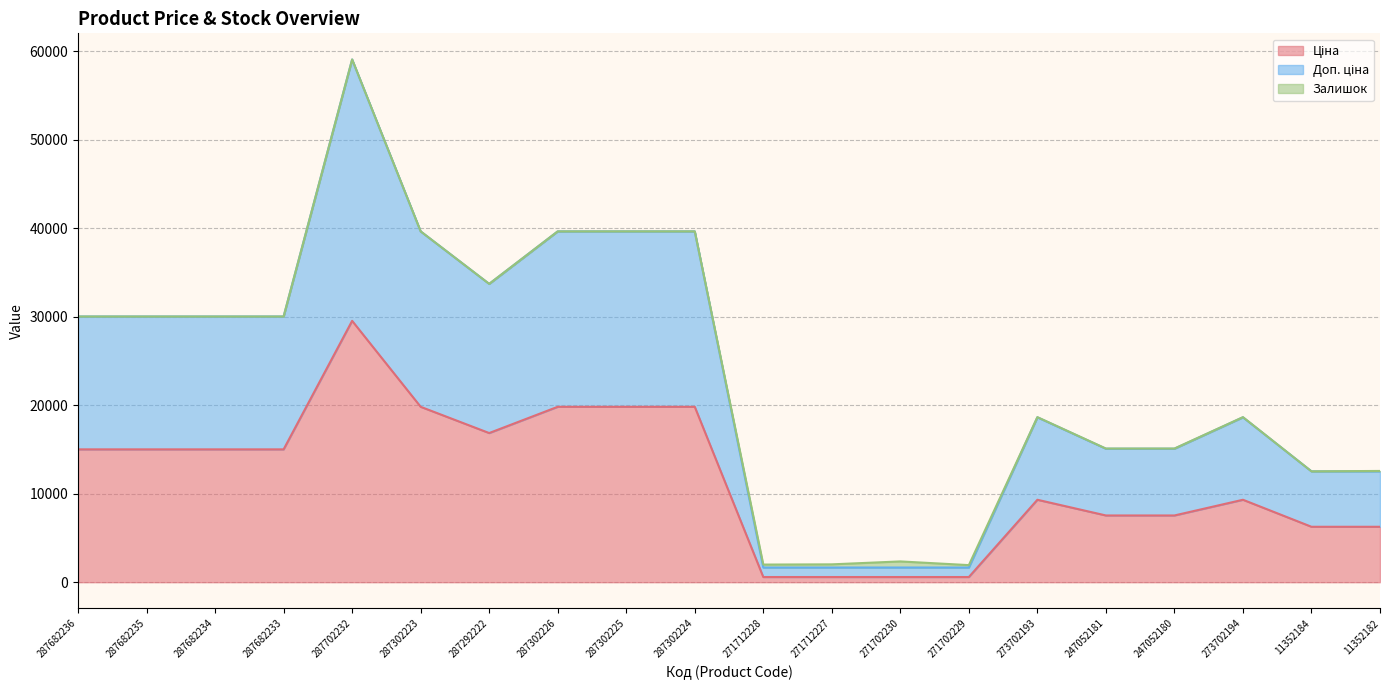

What is the spread (max minus min) of values at 287302224?

19834.1